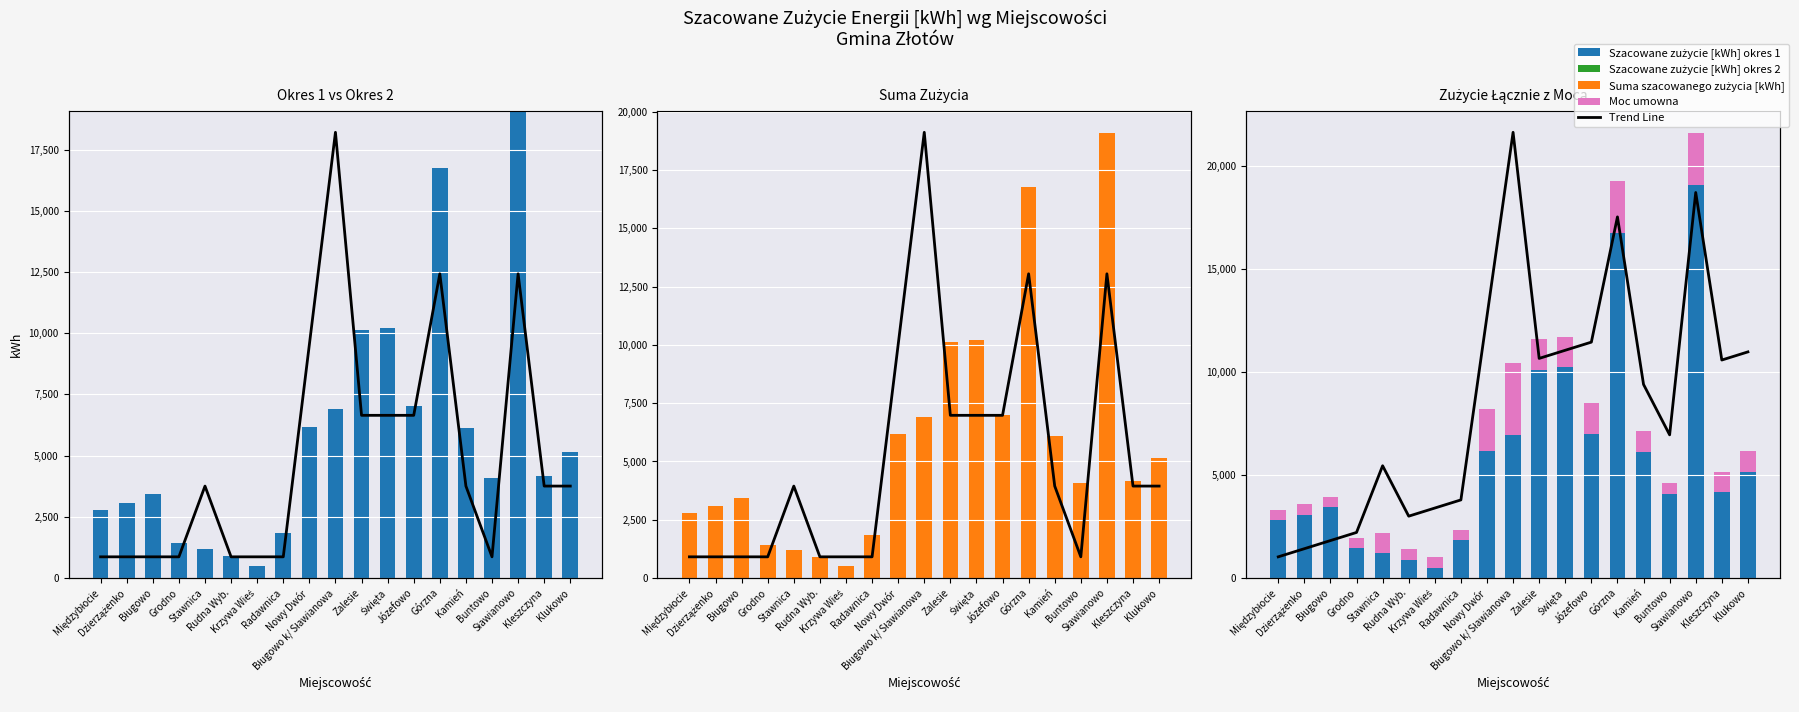

What is the difference between the maximum and minimum values in the Moc umowna (scaled x500) series?

3000.0